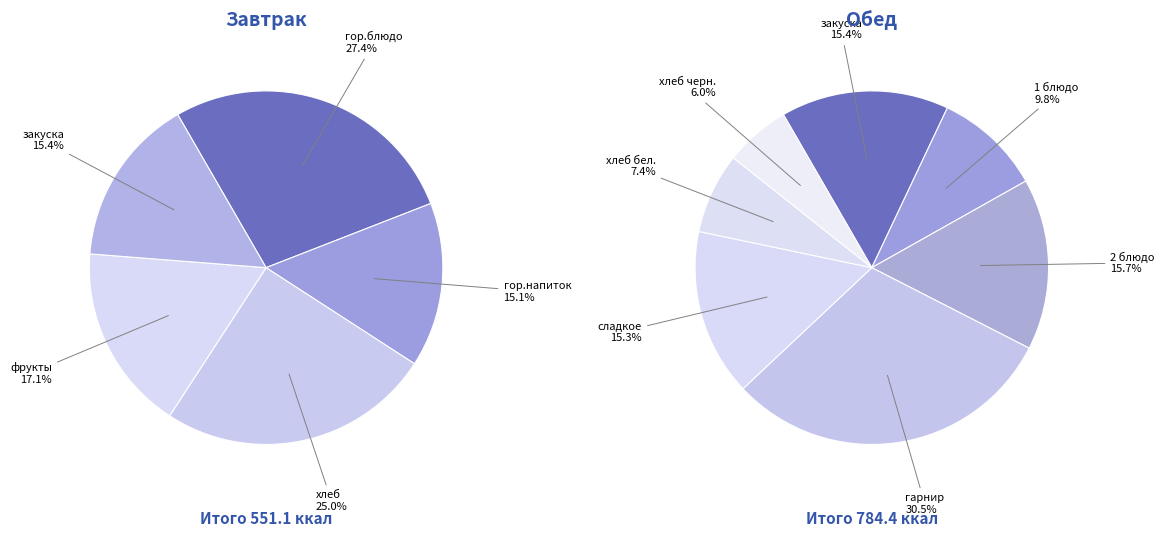

Approximately how many times larger is the value at Завтрак compared to Обед?

0.7